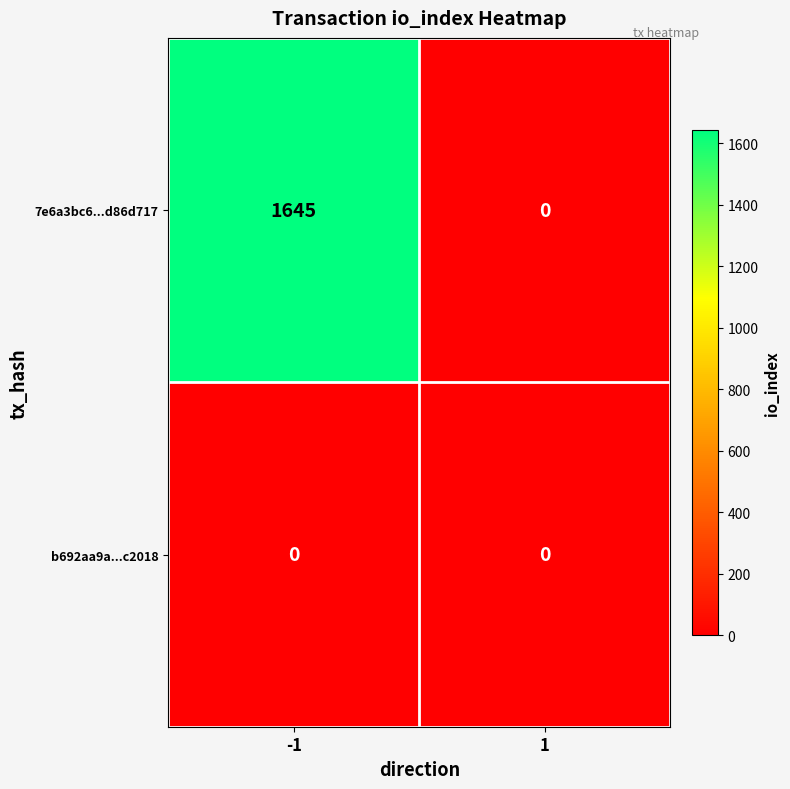

Reading left to right, list all the values displayed in this chart.

7e6a3bc6...d86d717: -1=1645	1=0
b692aa9a...c2018: -1=0	1=0